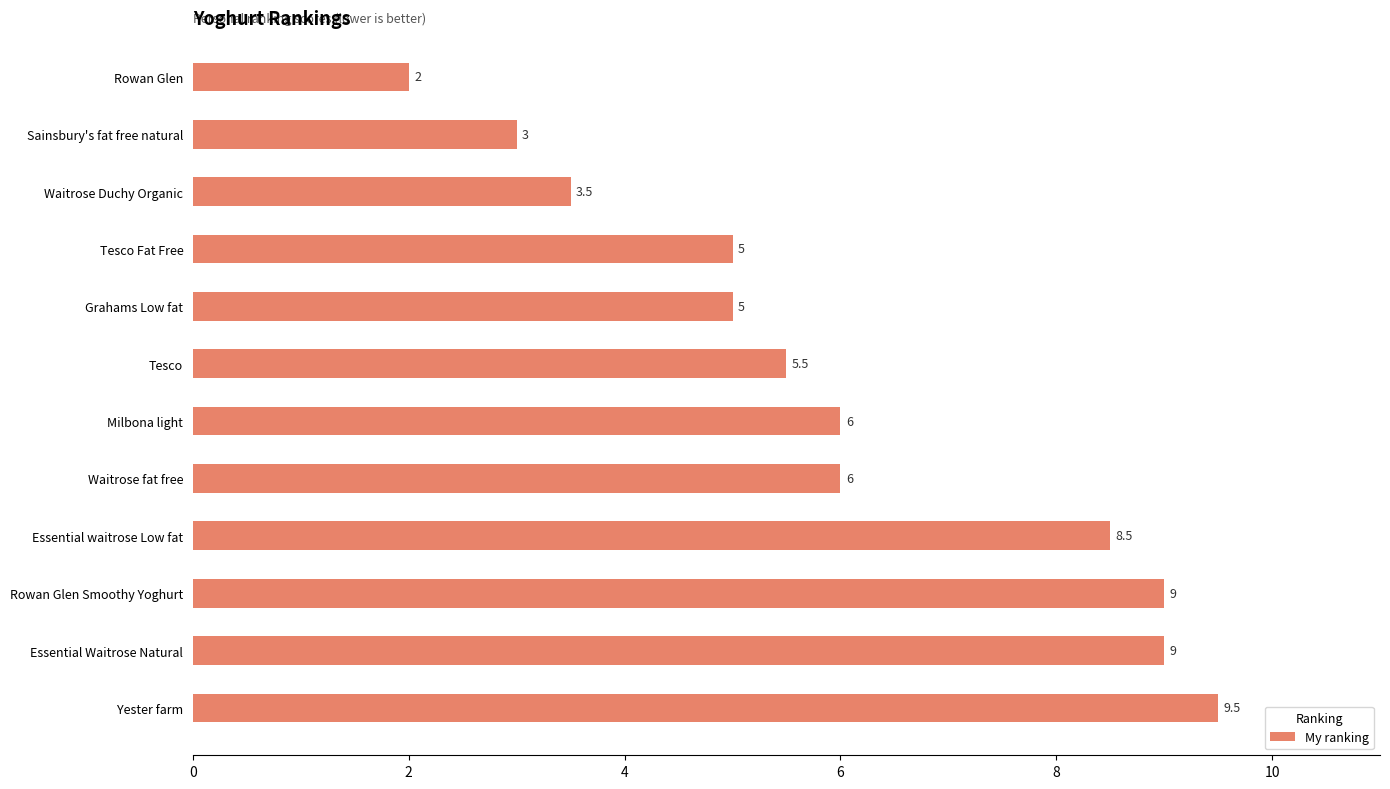

The chart shows a value of 2.0 at Rowan Glen Smoothy Yoghurt. True or false?

False